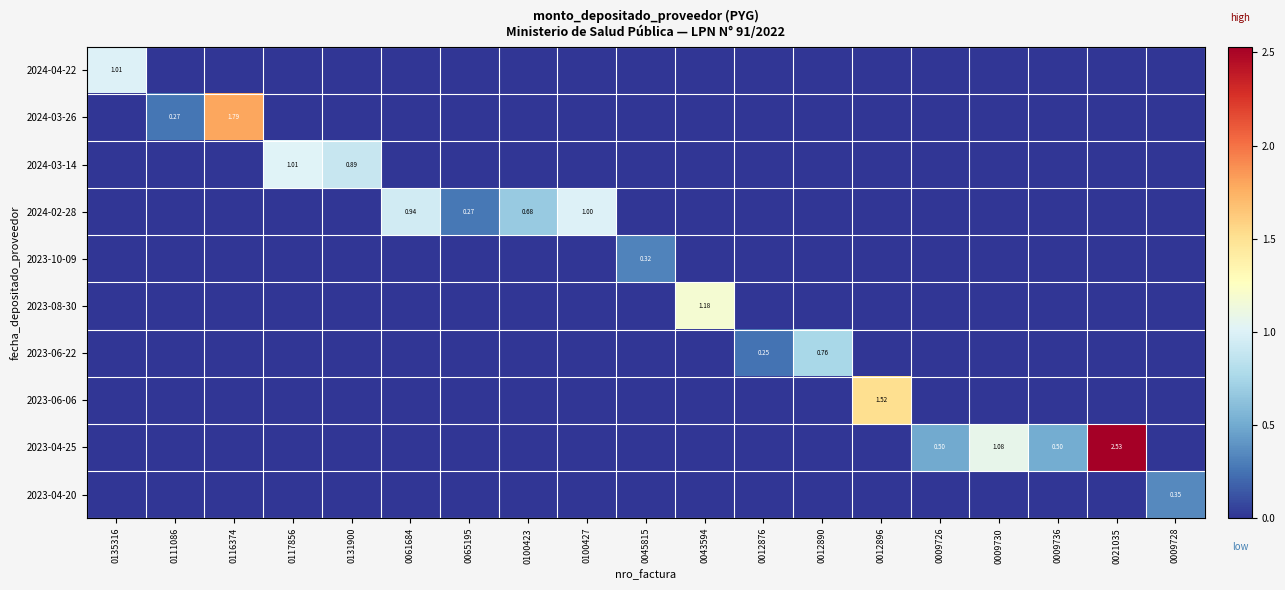

What is the total value across all series at 0100423?

0.7